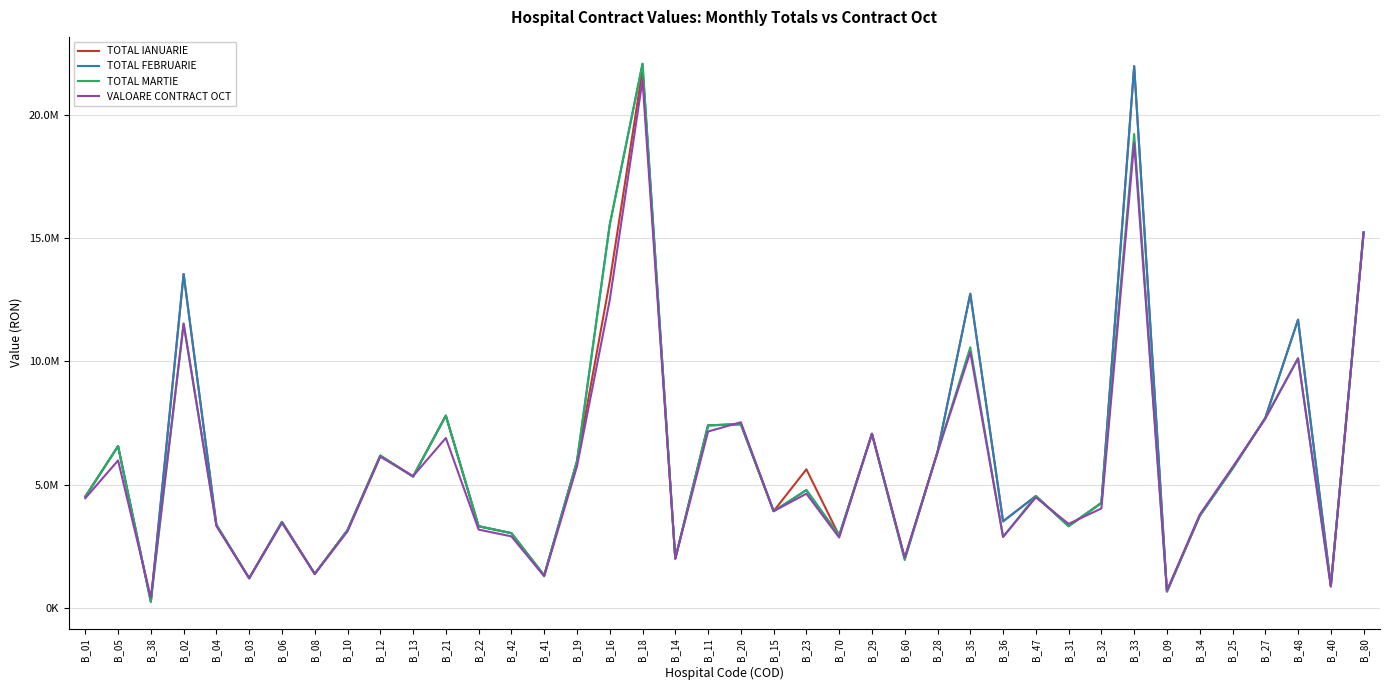

What are all the series names shown in the legend?

TOTAL IANUARIE, TOTAL FEBRUARIE, TOTAL MARTIE, VALOARE CONTRACT OCT